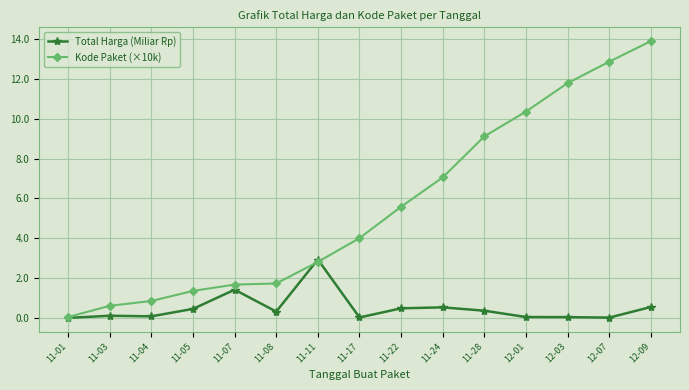

Is the value of Kode Paket (×10k) at 11-08 greater than the value of Total Harga (Miliar Rp) at 11-22?

Yes